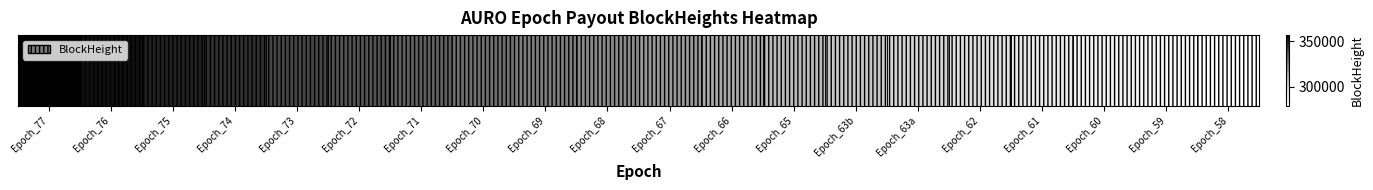

What is the average value?

318505